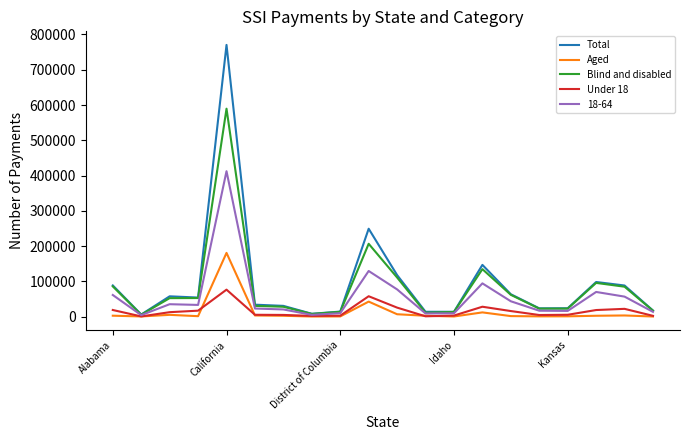

Does the chart display data point markers on the line(s)?

No